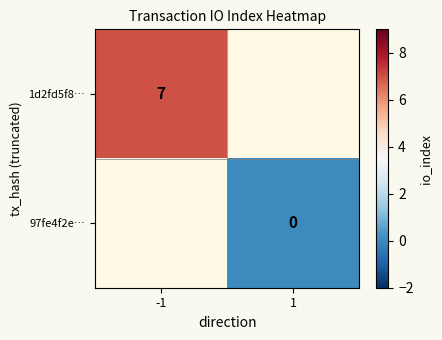

The 1d2fd5f8… series shows 12 at -1. True or false?

False